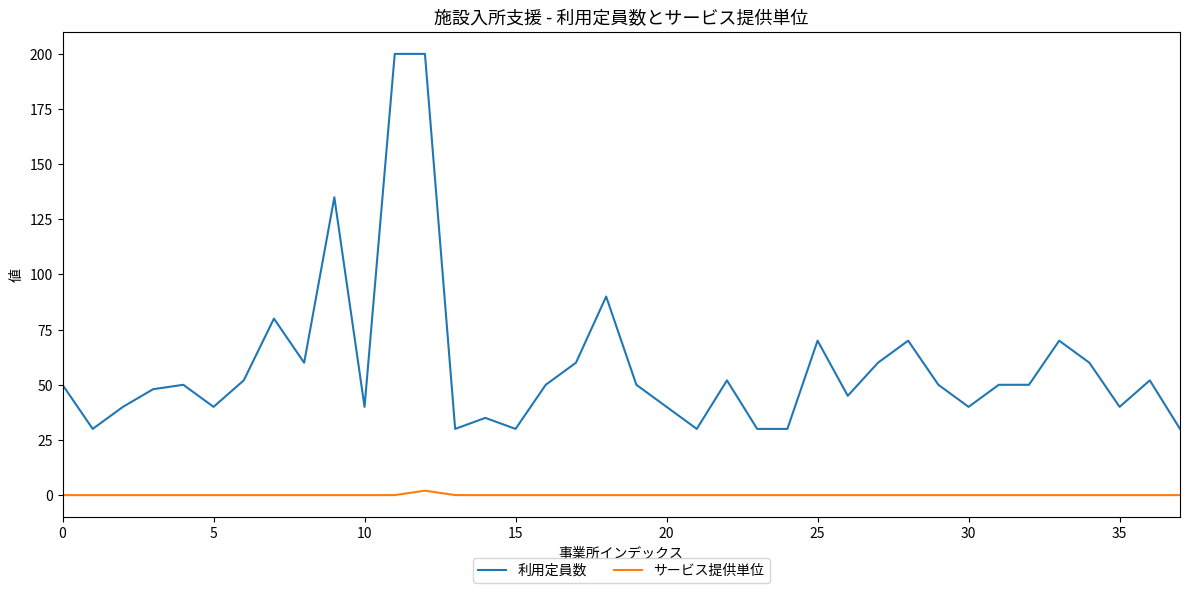

Reading left to right, what are all the values shown in this chart?

利用定員数: 50	30	40	48	50	40	52	80	60	135	40	200	200	30	35	30	50	60	90	50	40	30	52	30	30	70	45	60	70	50	40	50	50	70	60	40	52	30
サービス提供単位: 0	0	0	0	0	0	0	0	0	0	0	0	2	0	0	0	0	0	0	0	0	0	0	0	0	0	0	0	0	0	0	0	0	0	0	0	0	0